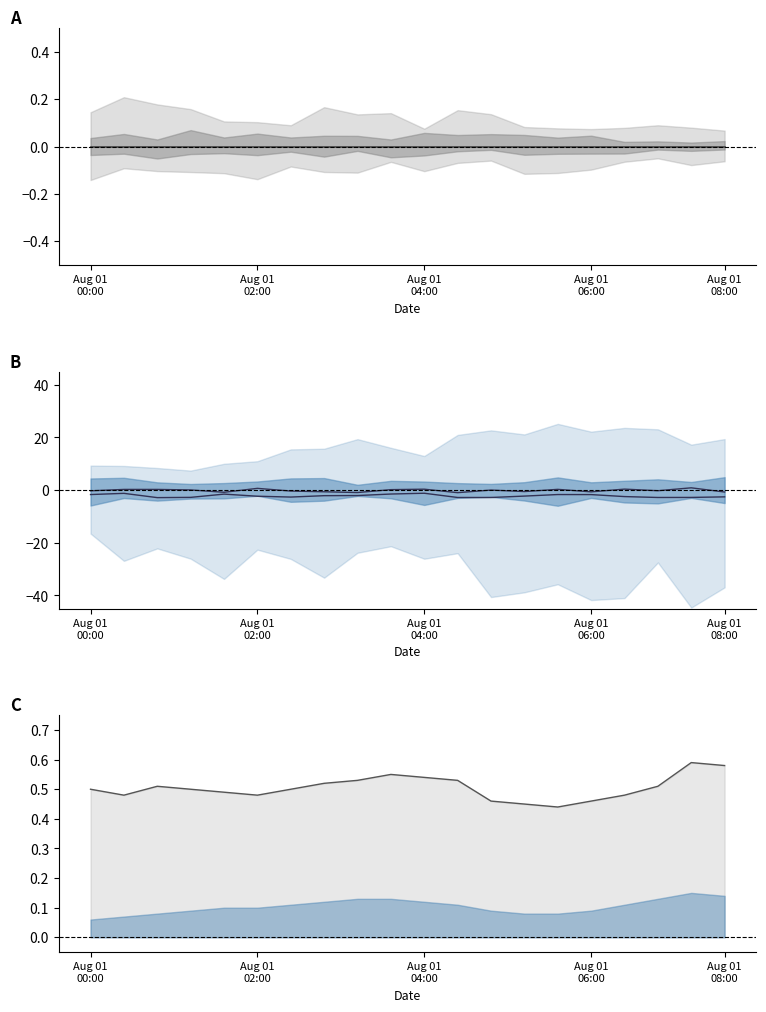

How many lines are shown in the chart?

4